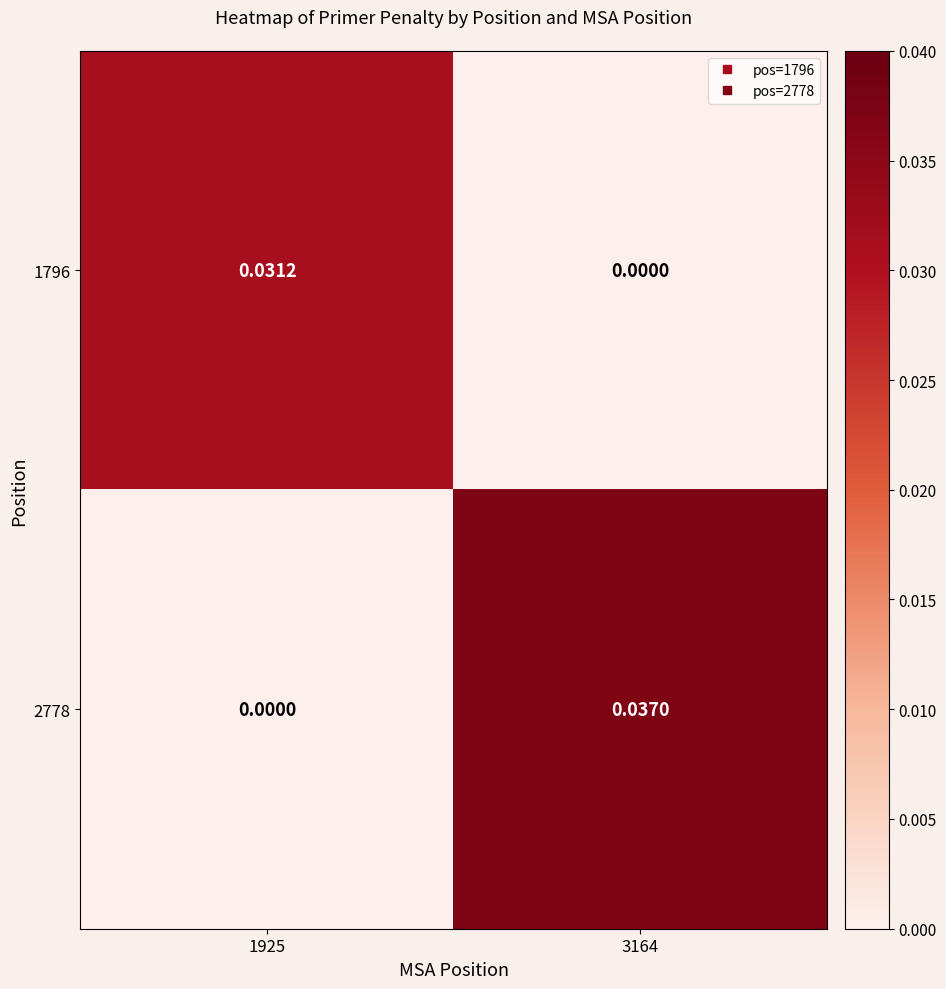

Is the value of 1796 at 3164 greater than the value of 2778 at 3164?

No